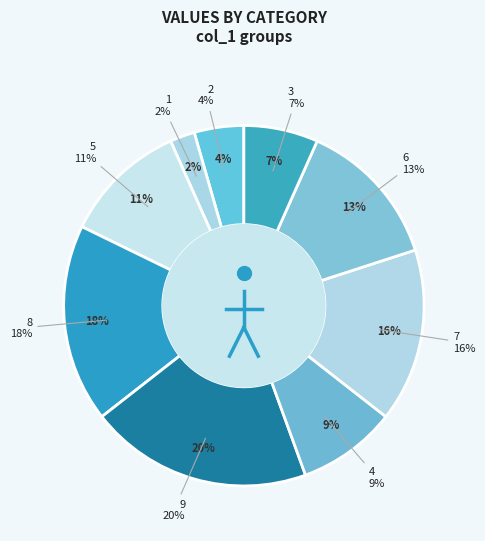

To the nearest percent, what percentage of the pie is 2?

4%